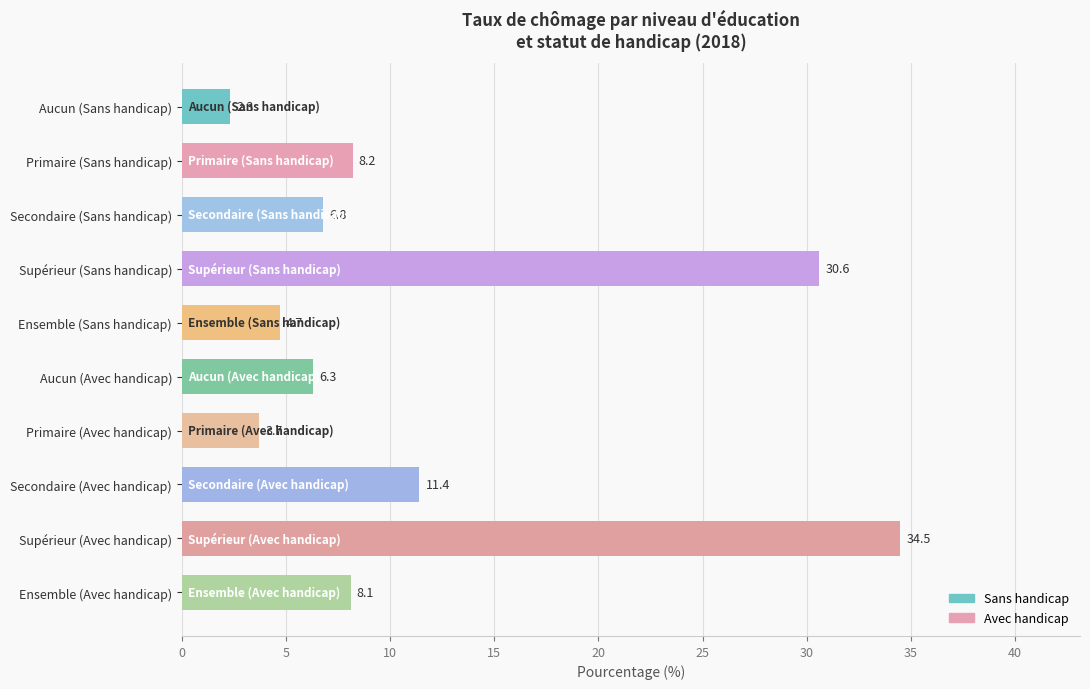

The value at Ensemble (Avec handicap) is 5.2. True or false?

False